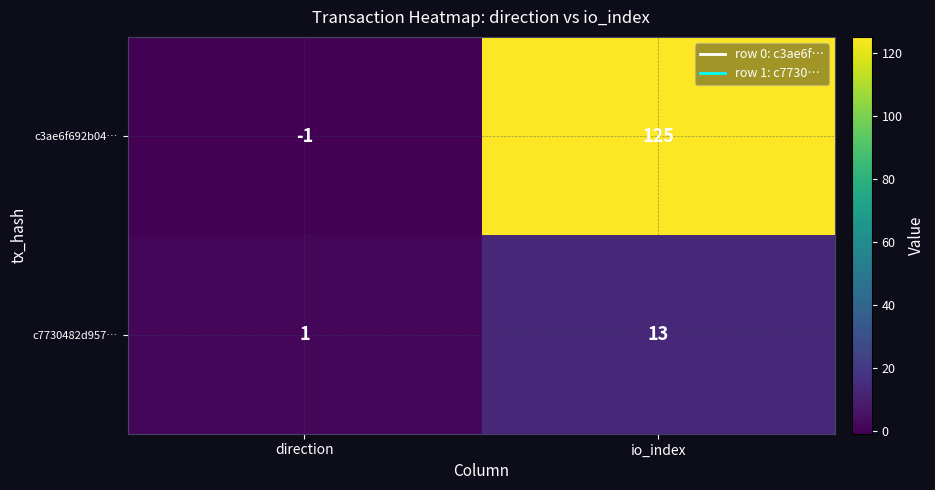

The c3ae6f692b04… series shows -1 at direction. True or false?

True